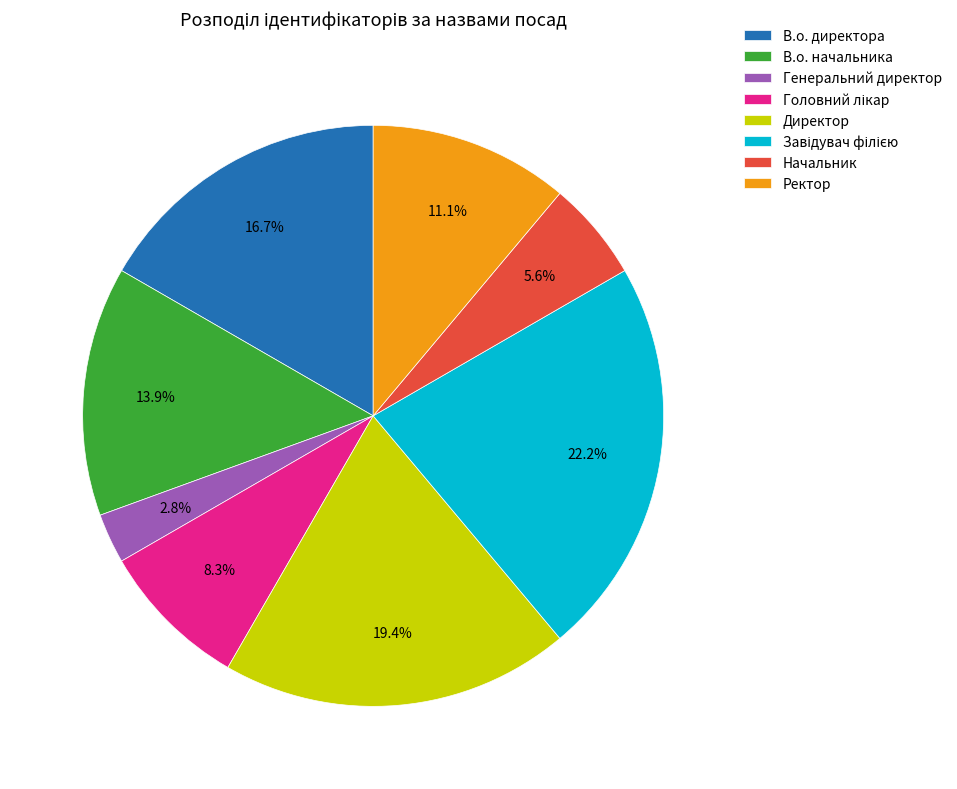

To the nearest percent, what is the combined percentage of Генеральний директор and В.о. начальника?

17%